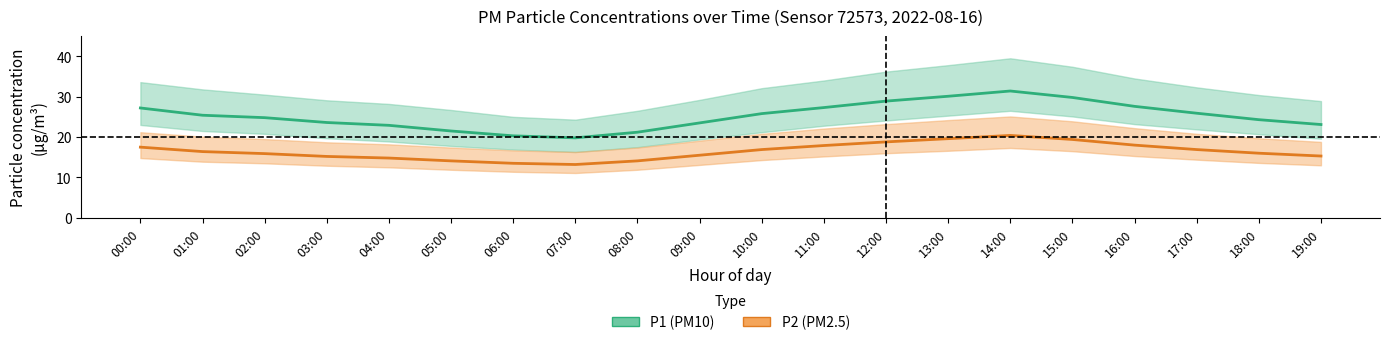

How many data points does each series have?

20